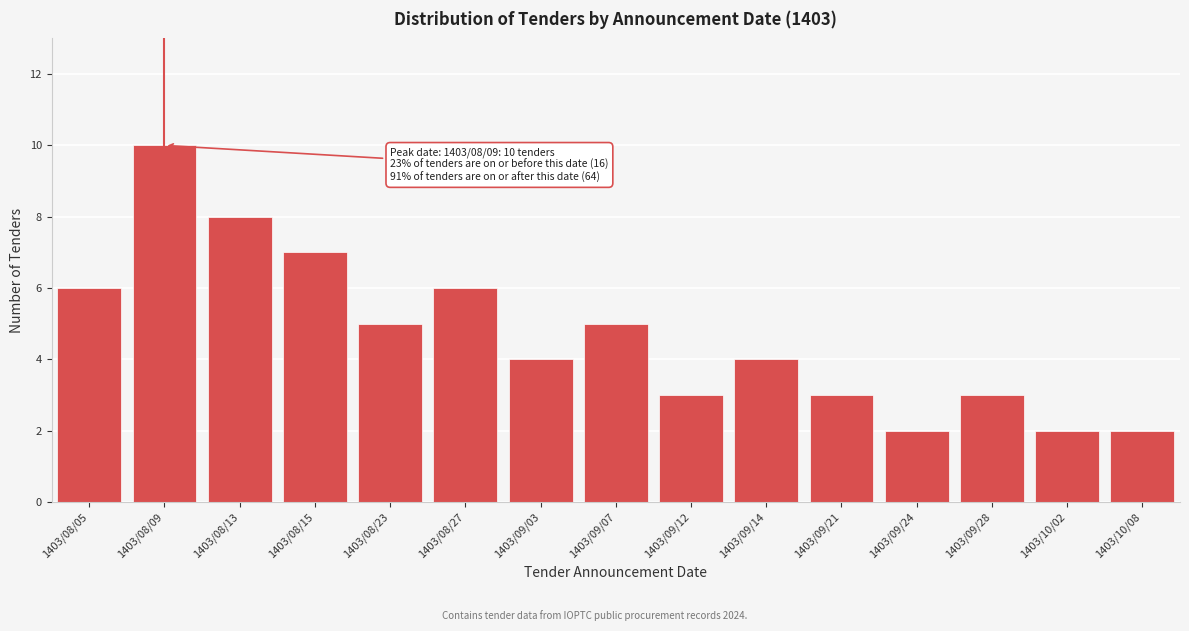

Reading left to right, extract all data points from this chart.

6	10	8	7	5	6	4	5	3	4	3	2	3	2	2